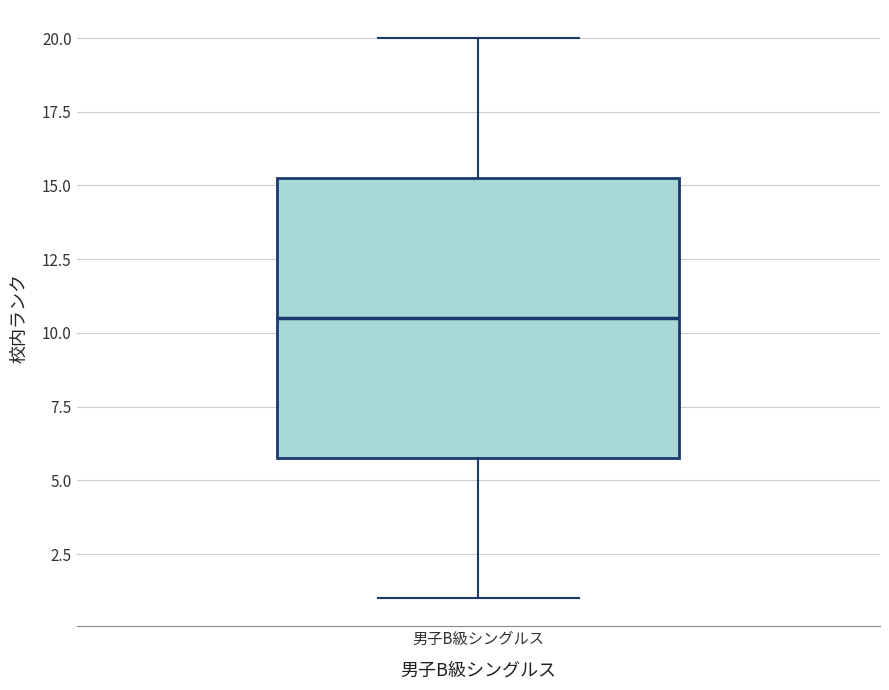

Transcribe this box plot: give where the median line is, the range the box spans, and where the two whiskers end, as read against the y-axis. The values are not printed on the chart, so give them approximately, as read against the axis.

median 10.5, box 6.0 to 15.5, whiskers 1.0 to 20.0